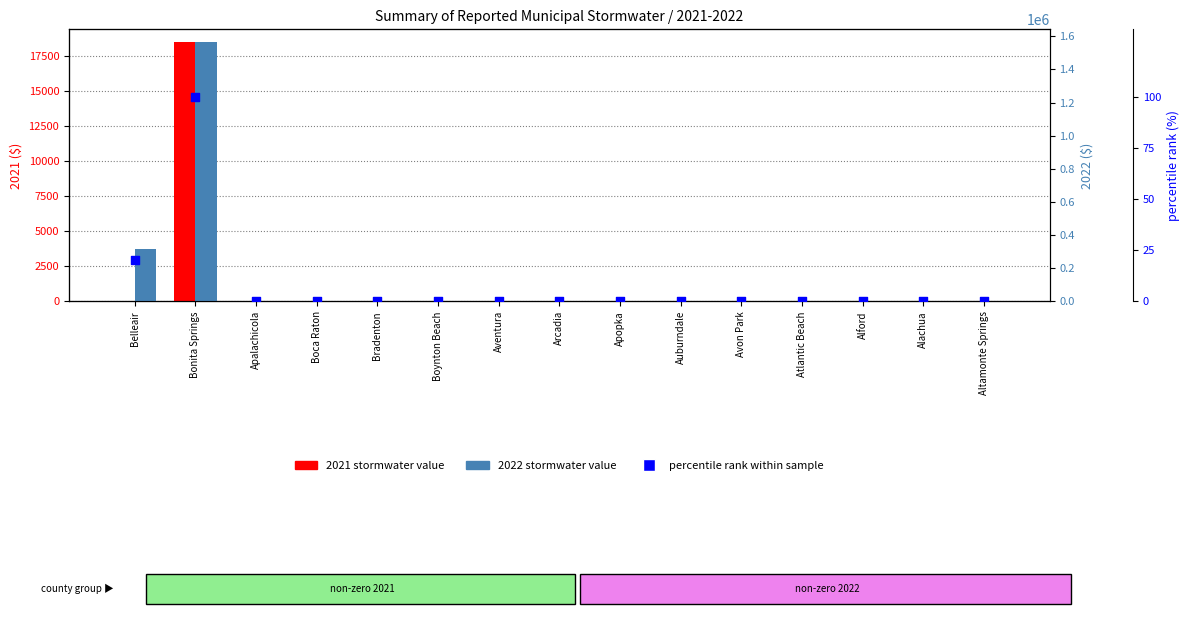

At which category is the sum across all series the highest?

Bonita Springs